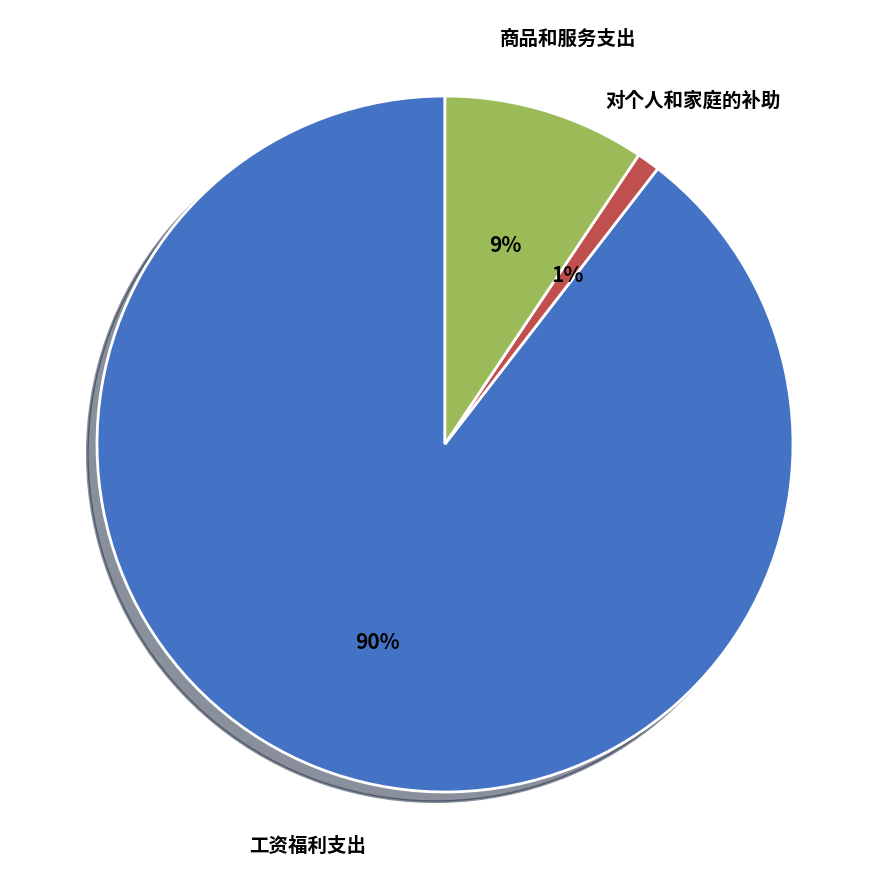

To the nearest percent, what is the average slice percentage?

33%